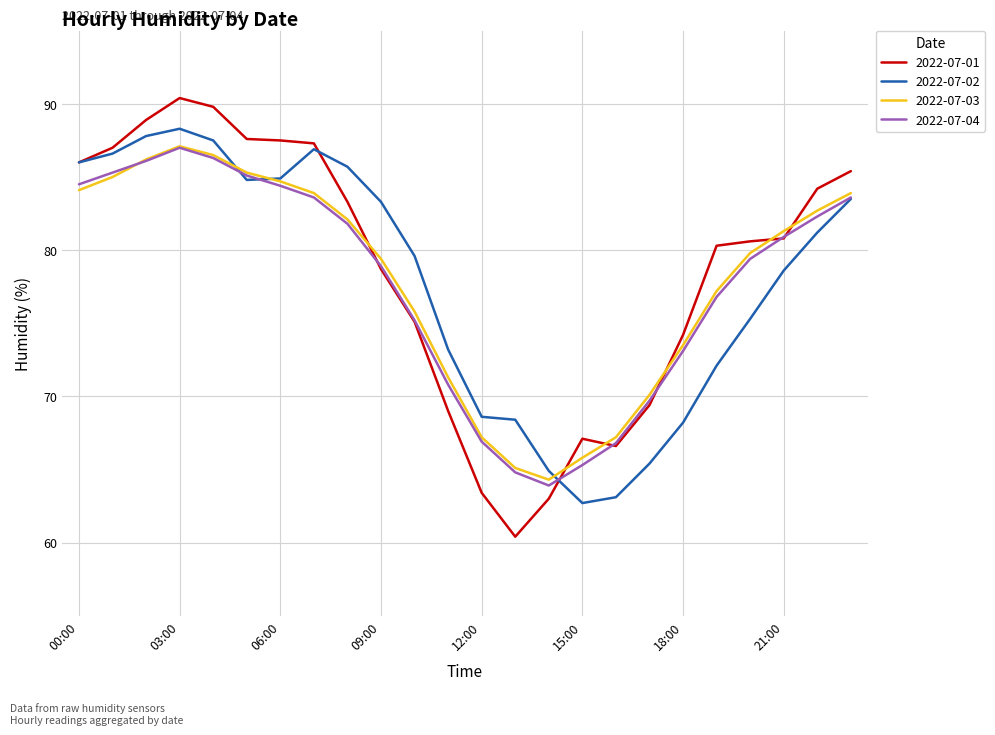

Which series has the widest spread of values?

2022-07-01